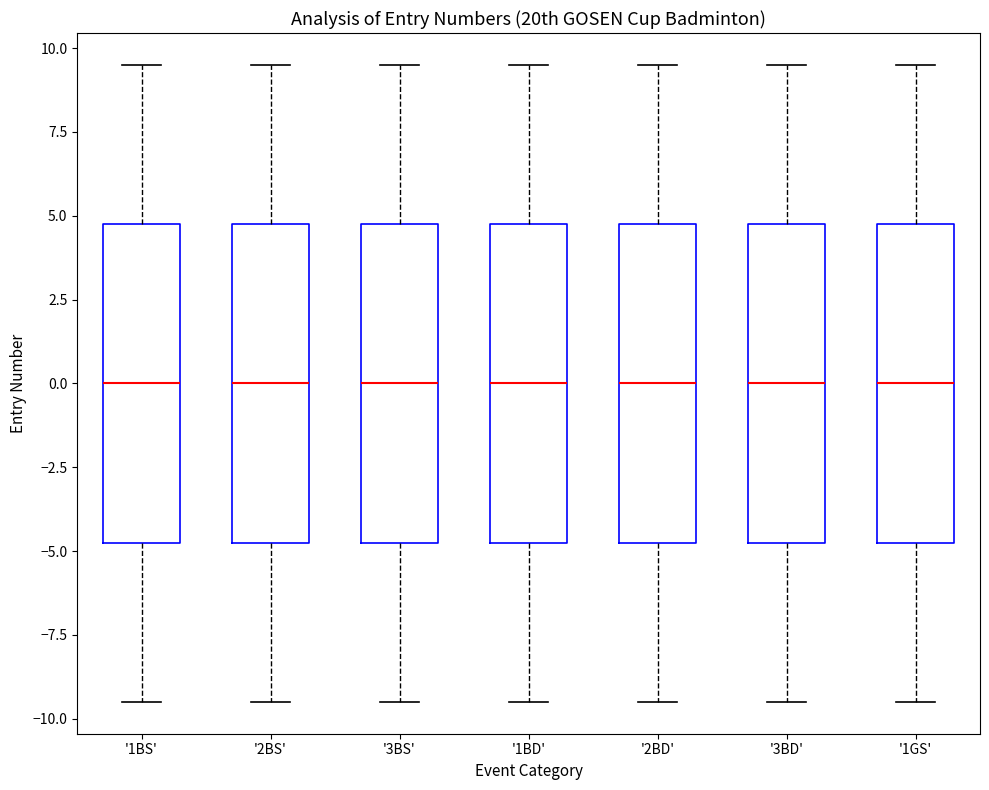

Reading left to right, transcribe this box plot: for each box, give where its median line is, the range the box spans, and where its two whiskers end, as read against the y-axis. The values are not printed on the chart, so give them approximately, as read against the axis.

'1BS': median 0.0, box -4.5 to 5.0, whiskers -9.5 to 9.5
'2BS': median 0.0, box -4.5 to 5.0, whiskers -9.5 to 9.5
'3BS': median 0.0, box -4.5 to 5.0, whiskers -9.5 to 9.5
'1BD': median 0.0, box -4.5 to 5.0, whiskers -9.5 to 9.5
'2BD': median 0.0, box -4.5 to 5.0, whiskers -9.5 to 9.5
'3BD': median 0.0, box -4.5 to 5.0, whiskers -9.5 to 9.5
'1GS': median 0.0, box -4.5 to 5.0, whiskers -9.5 to 9.5